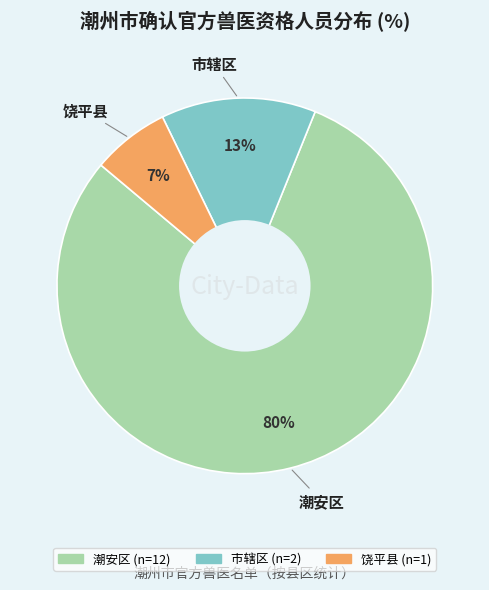

True or false: 饶平县 accounts for 7% of the total.

True